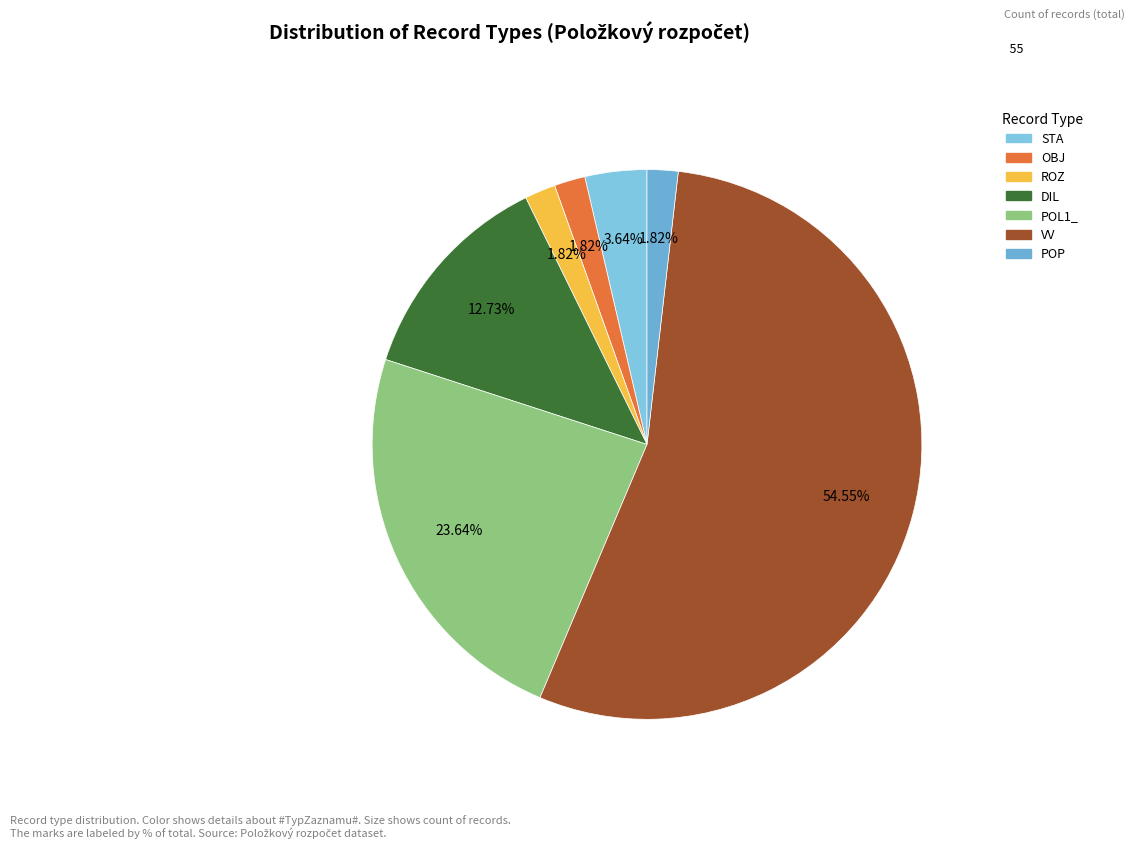

What percentage is NOT represented by POL1_?

76.4%